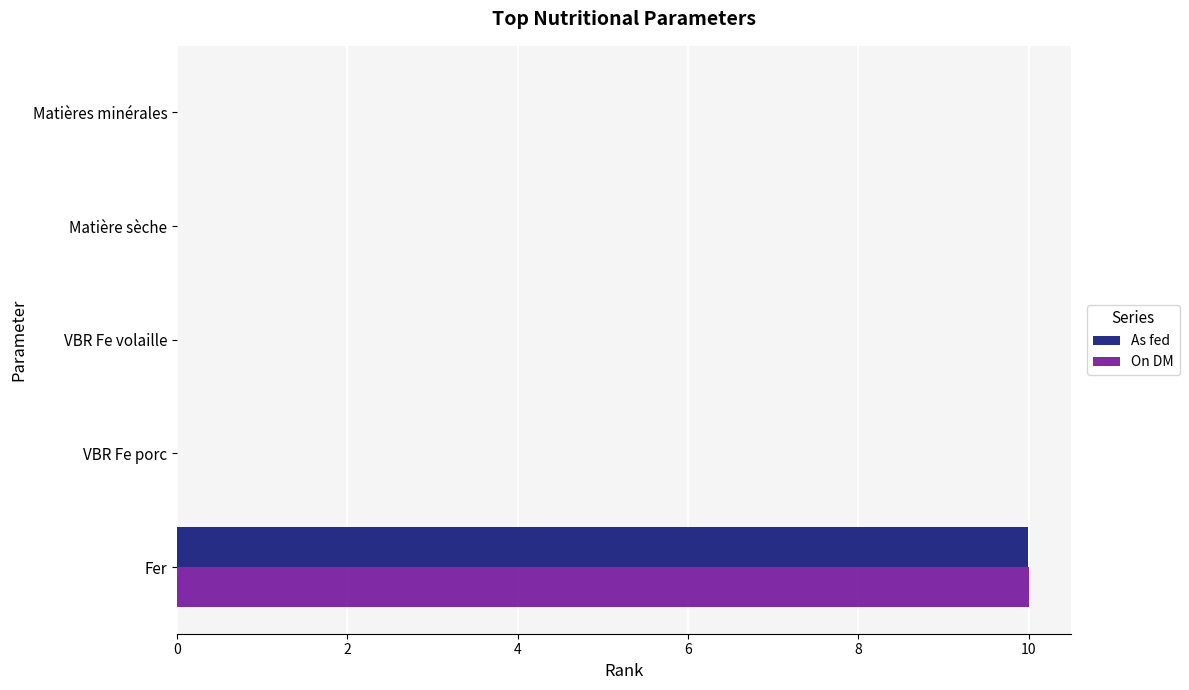

At which category is the sum across all series the highest?

Fer